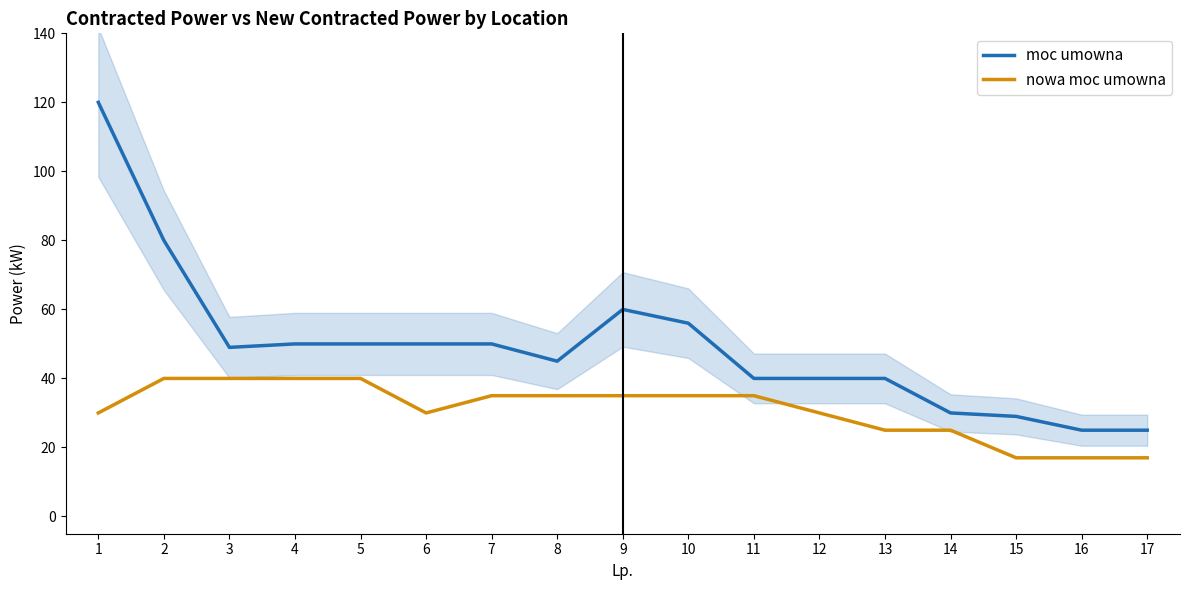

True or false: moc umowna has a value of 51 at 1.

False